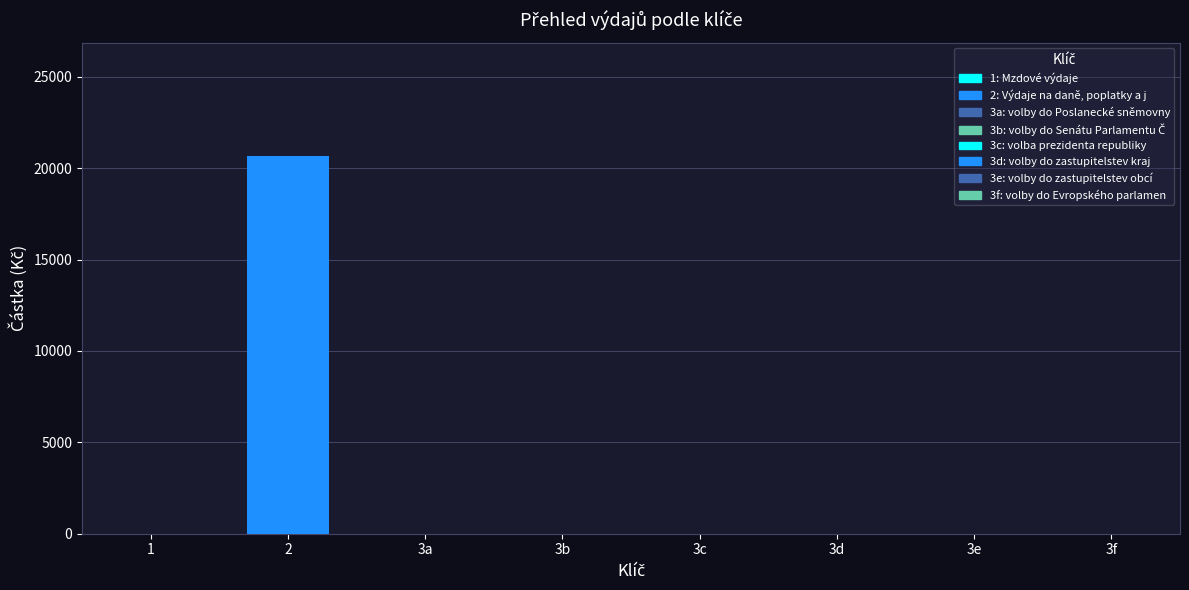

What is the label of the 1st bar from the right?

3f